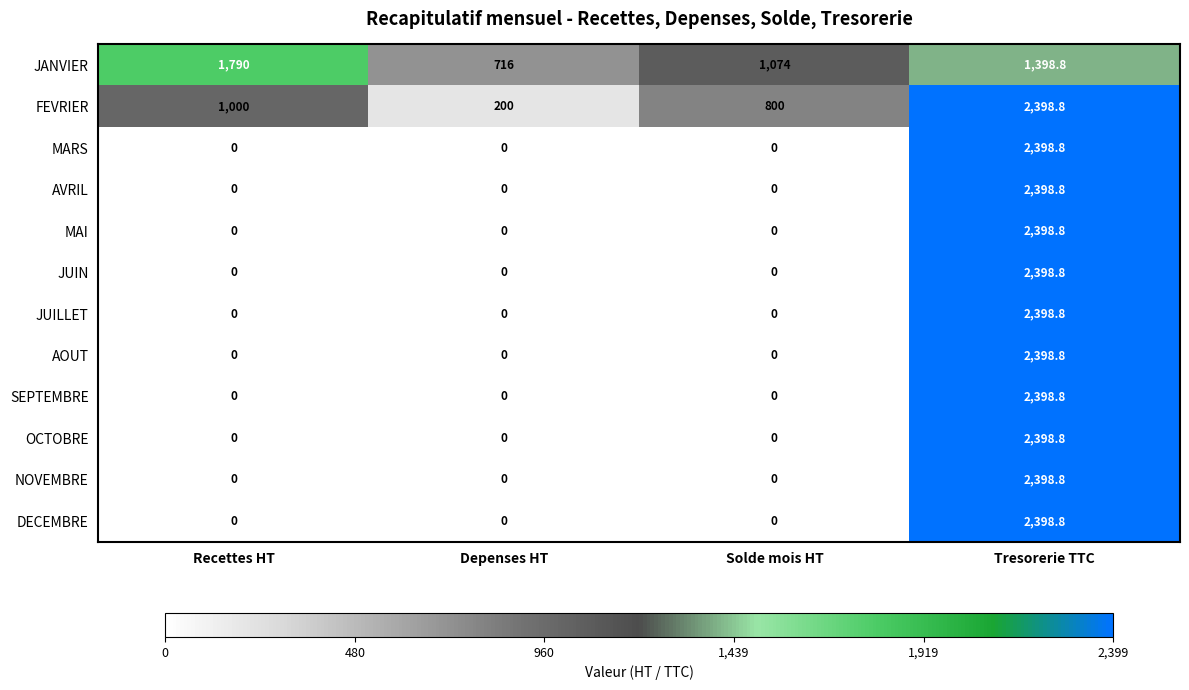

Read the OCTOBRE value at Tresorerie TTC.

2398.8